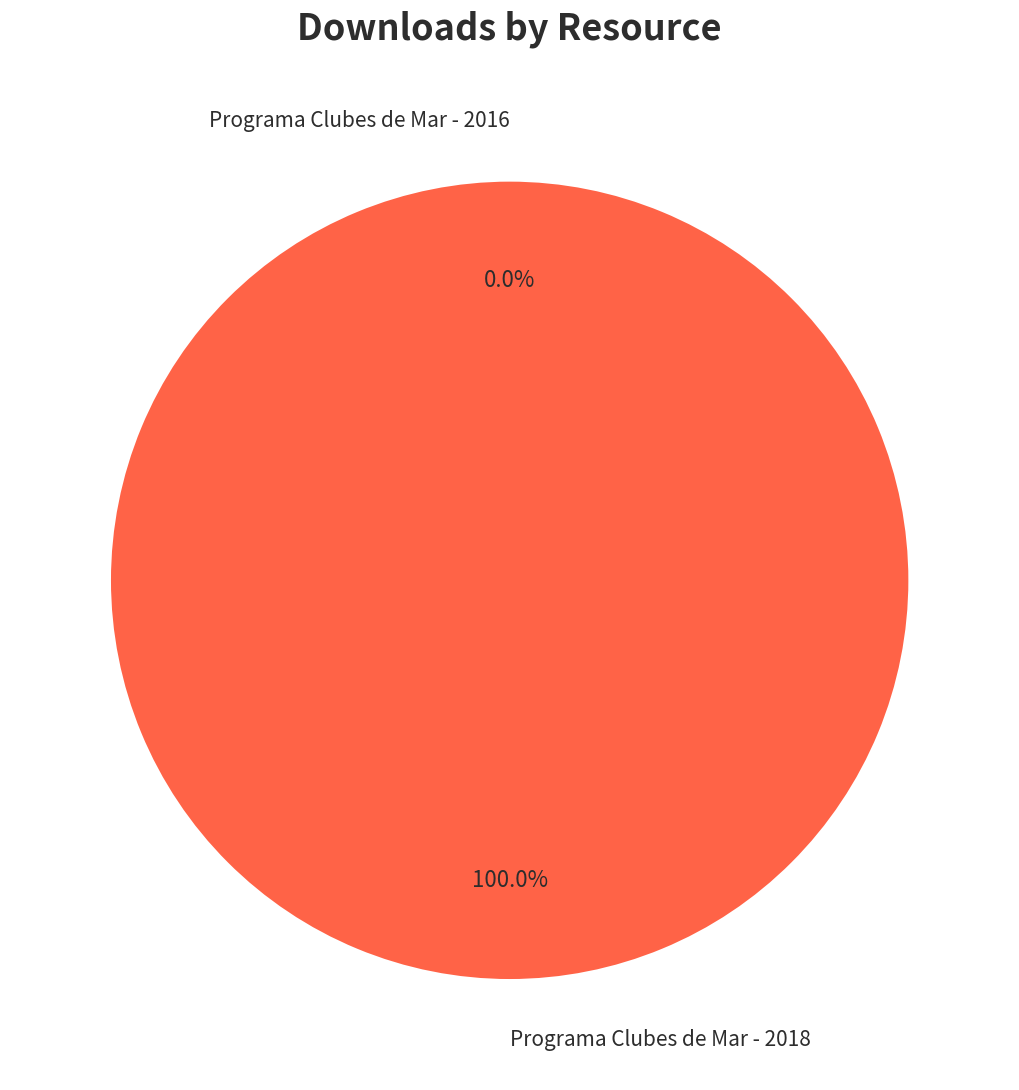

Is it true that Programa Clubes de Mar - 2016 is 1% of the pie?

False